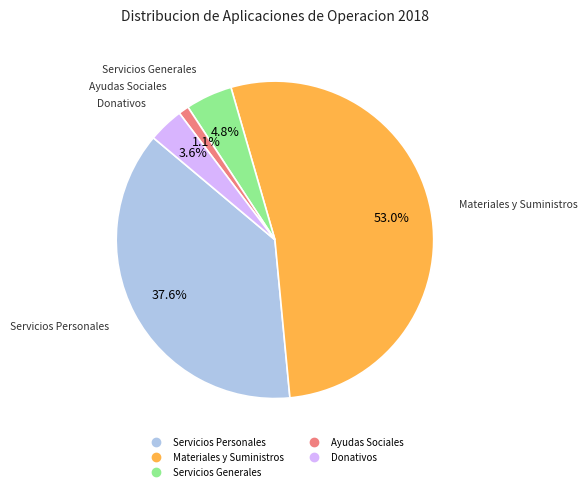

Is it true that Ayudas Sociales is 1% of the pie?

True